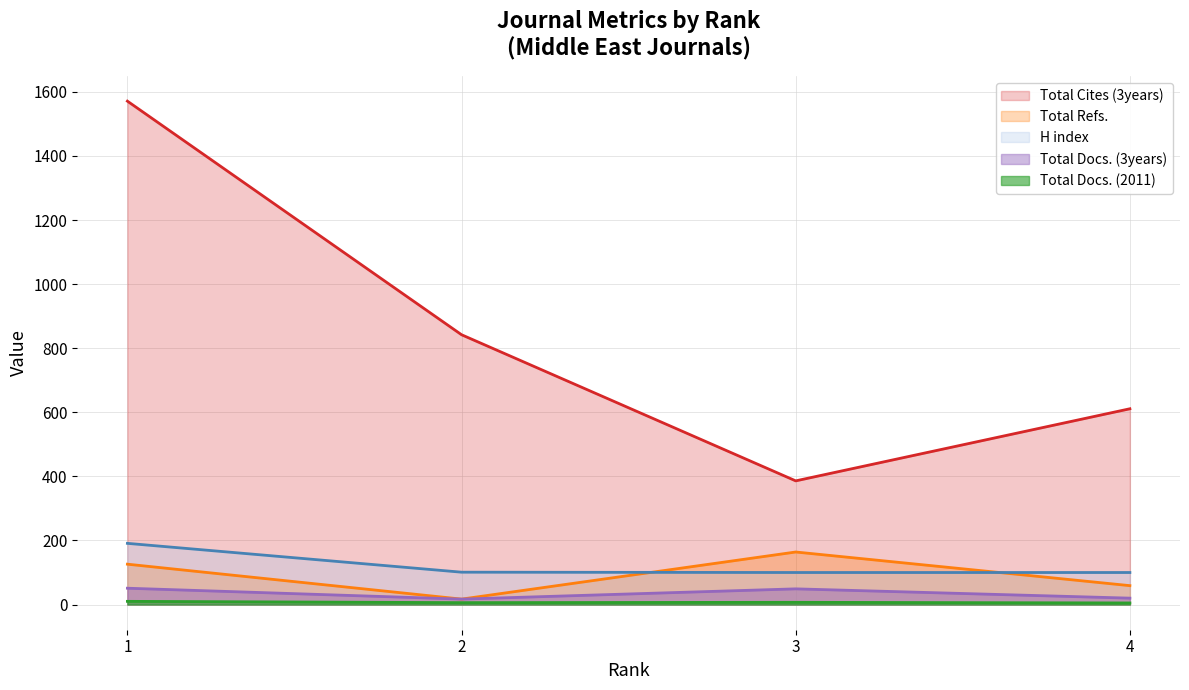

True or false: Total Docs. (3years) has a value of 74 at 3.

False